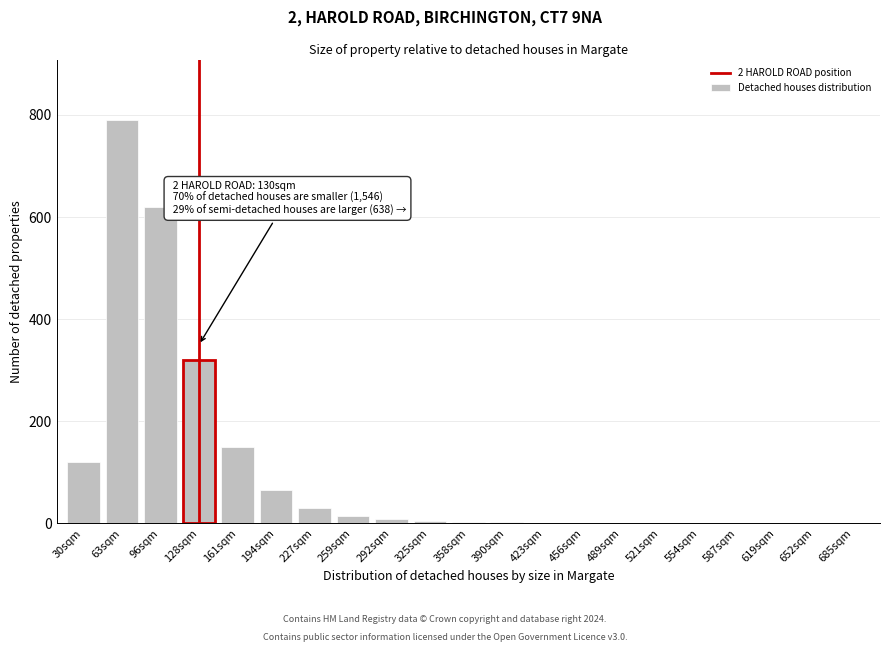

What is the sum of all values?

2131